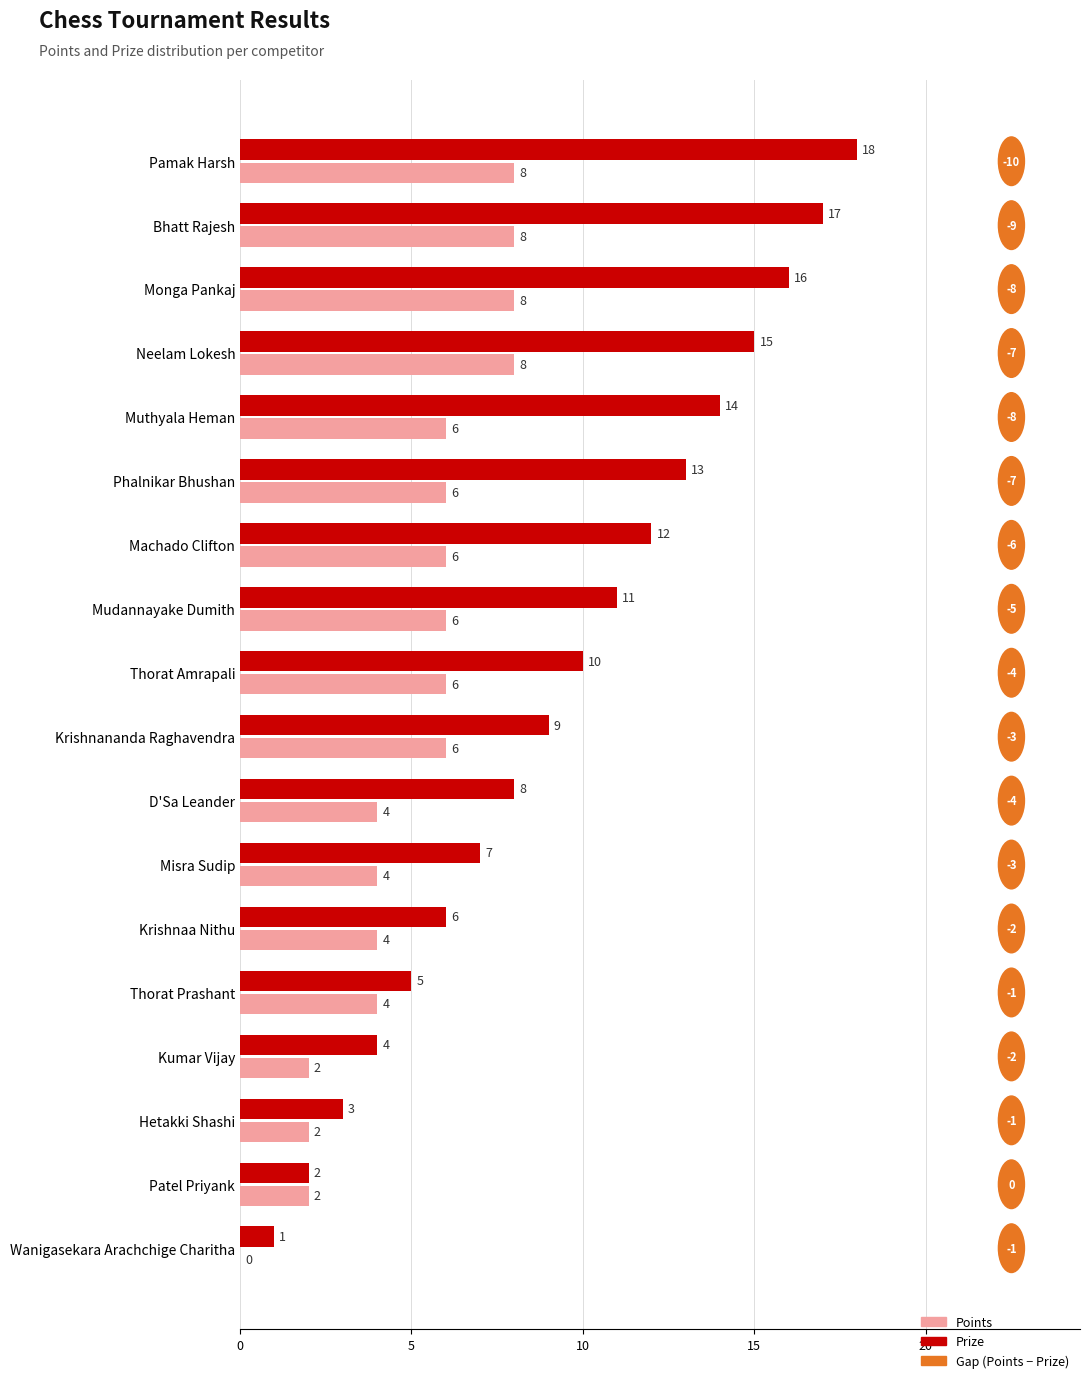

Which series has the largest total across all categories?

Prize